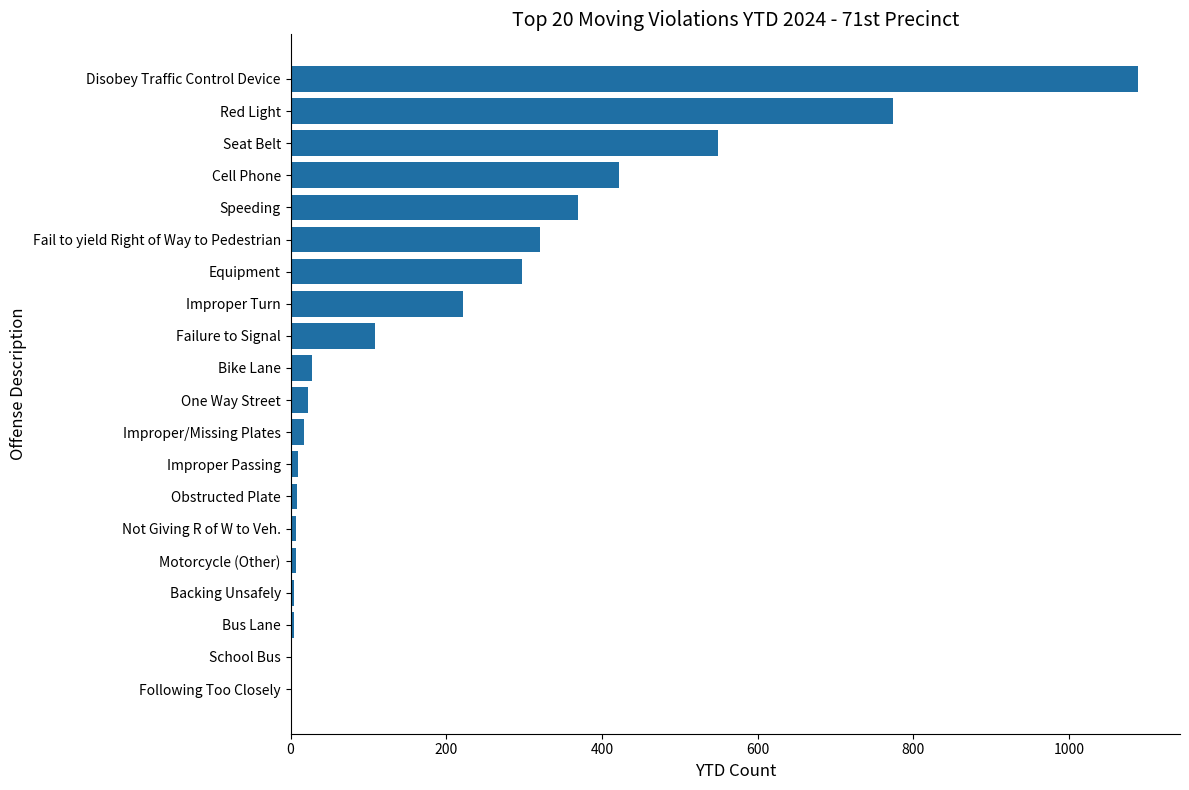

What is the average value?

213